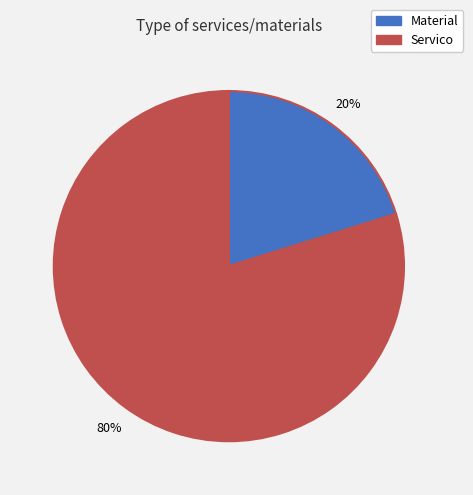

Which category accounts for the majority?

Servico